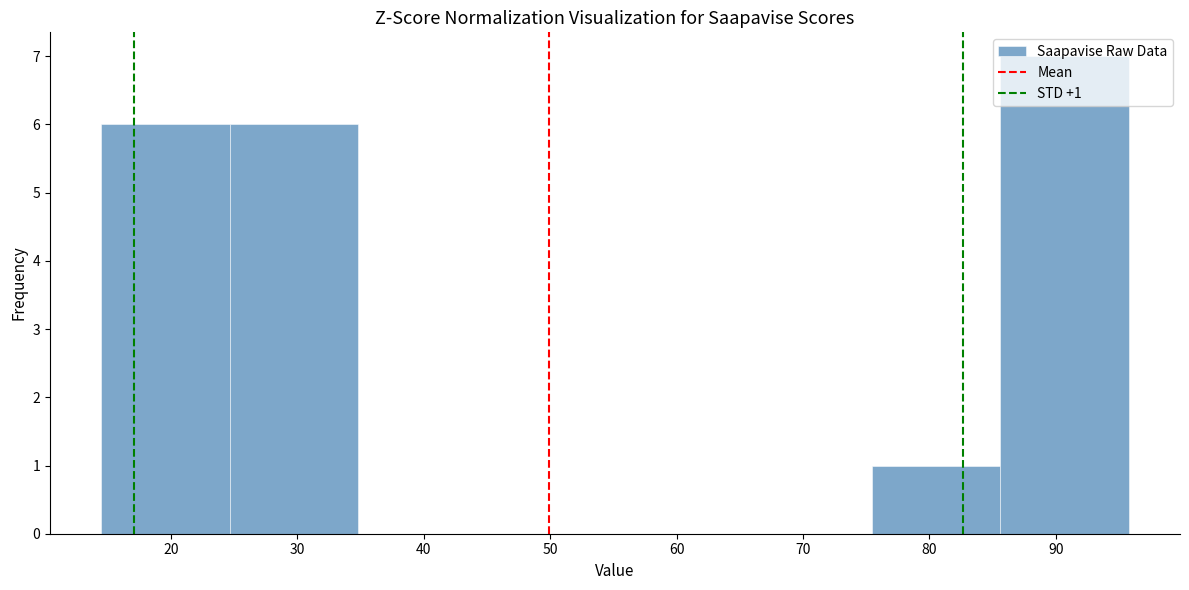

Over which range of the x-axis is the bar tallest?

86 to 96